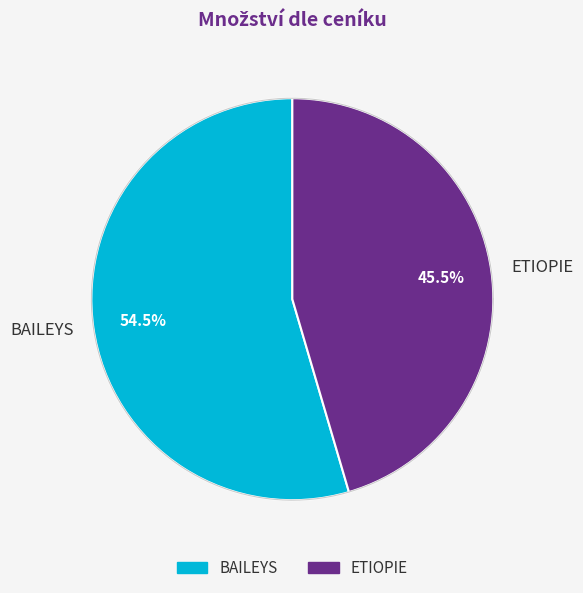

How many segments does this pie chart have?

2